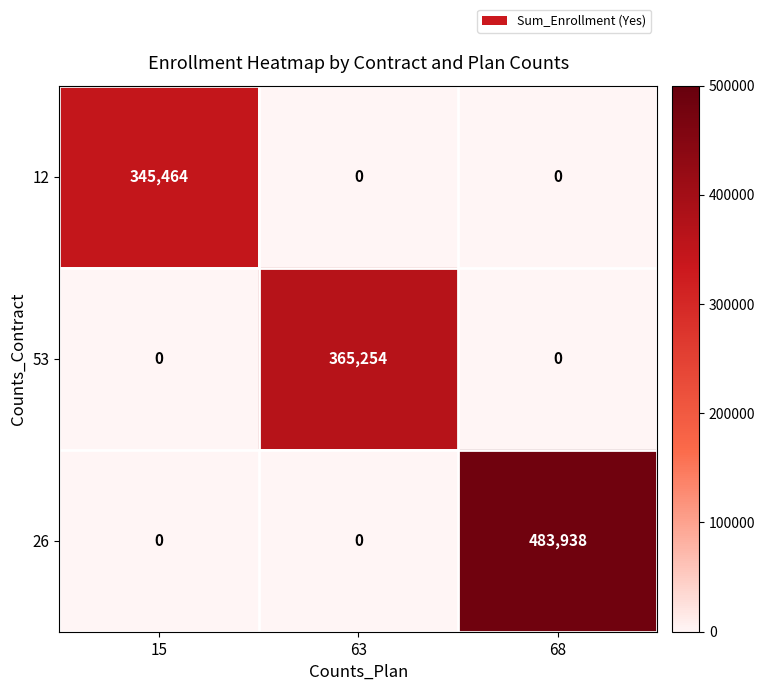

Count the number of data series in this chart.

3